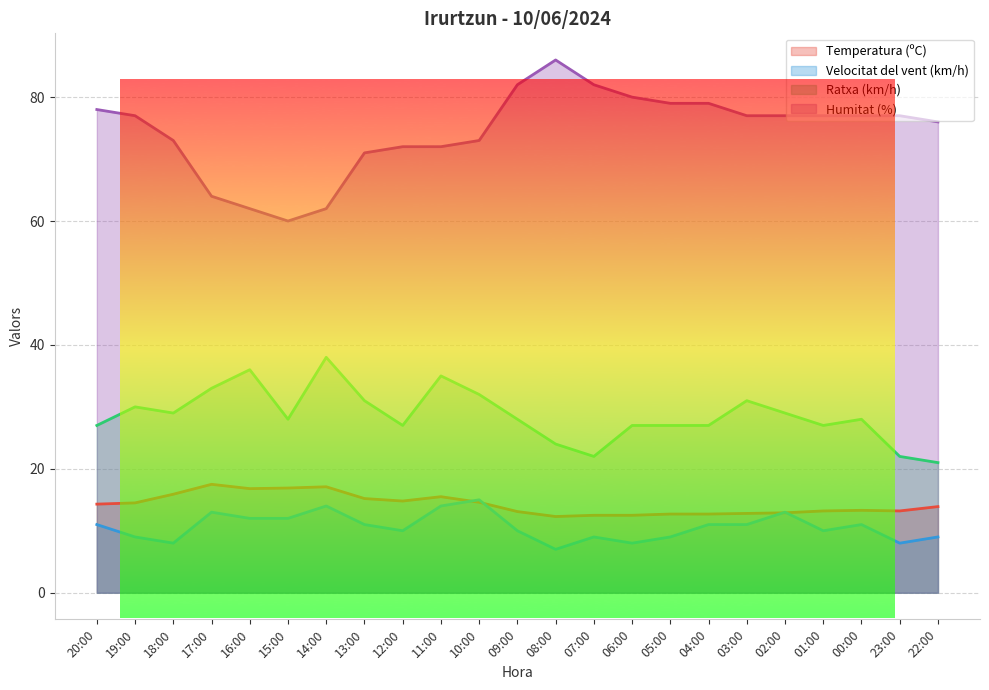

The value of Ratxa (km/h) at 10:00 is 43.6. True or false?

False